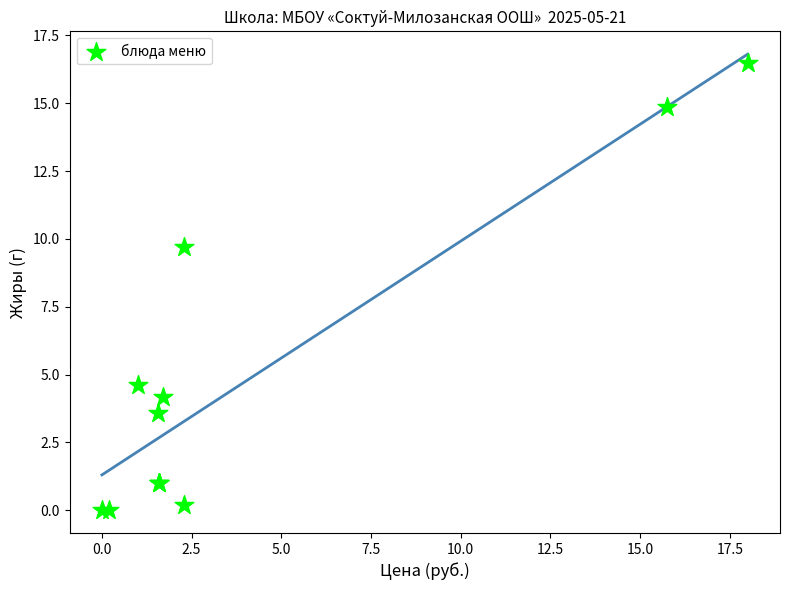

What Y value in the scatter plot is closest to 8?

9.7